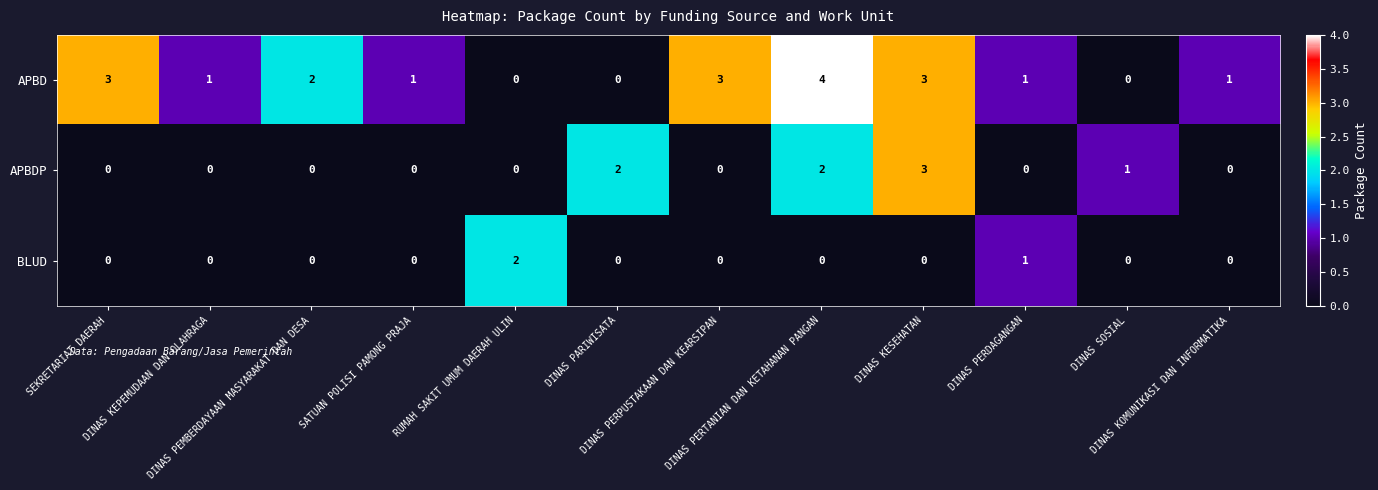

List the series in order of their peak value, lowest first.

BLUD, APBDP, APBD